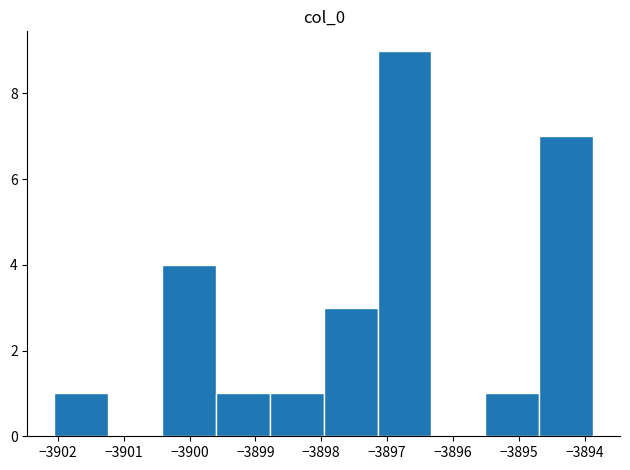

Reading left to right, list every bar in this chart as the range it spans on the x-axis followed by its height. Neither the bar edges nor the heights are printed on the chart, so give them approximately, as read against the axes.

-3902.1 to -3901.2: 1
-3901.2 to -3900.4: 0
-3900.4 to -3899.6: 4
-3899.6 to -3898.8: 1
-3898.8 to -3898.0: 1
-3898.0 to -3897.1: 3
-3897.1 to -3896.3: 9
-3896.3 to -3895.5: 0
-3895.5 to -3894.7: 1
-3894.7 to -3893.9: 7